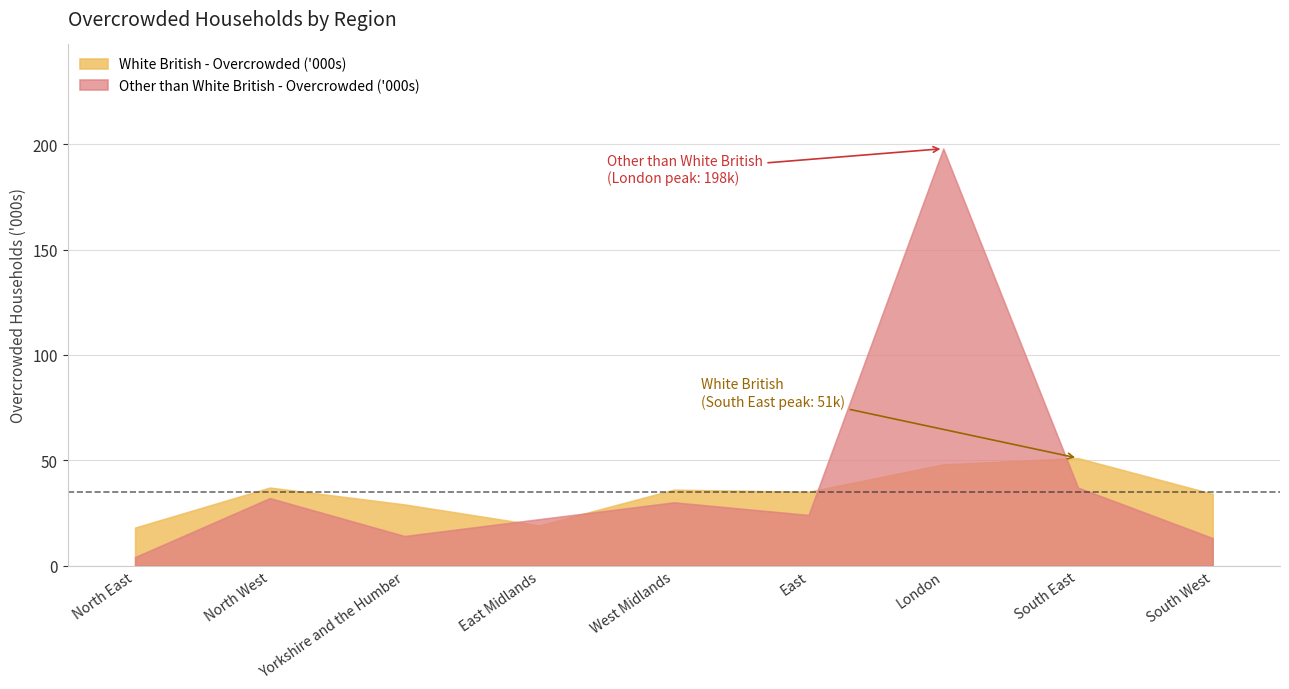

True or false: Other than White British - Overcrowded ('000s) and White British - Overcrowded ('000s) cross at least once.

True